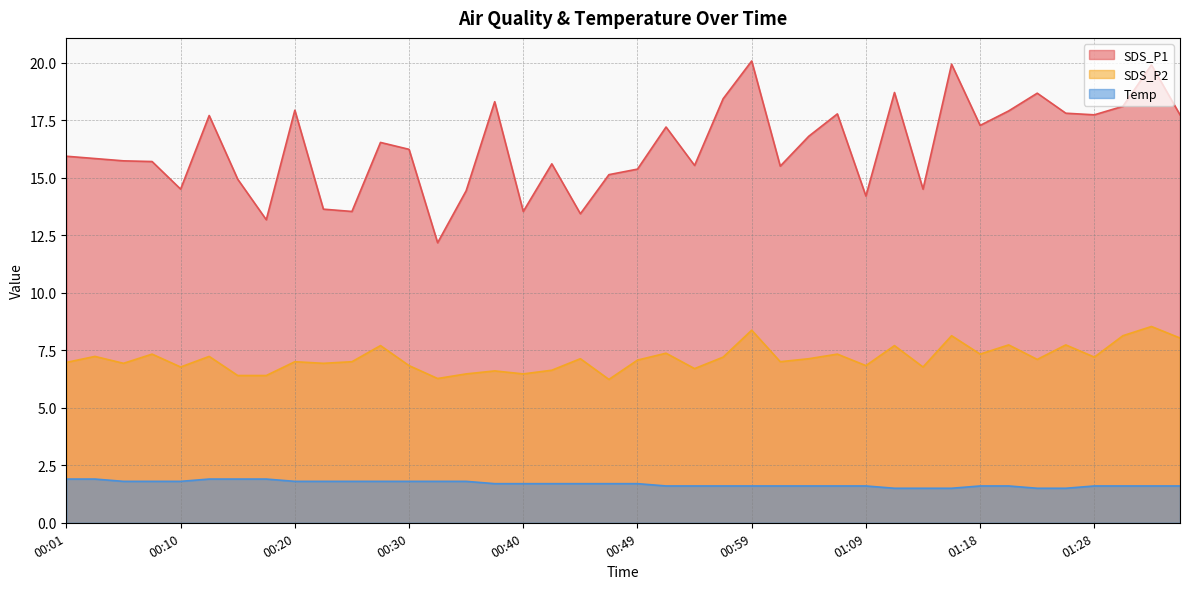

Where does the SDS_P1 series first go above 16?

00:13